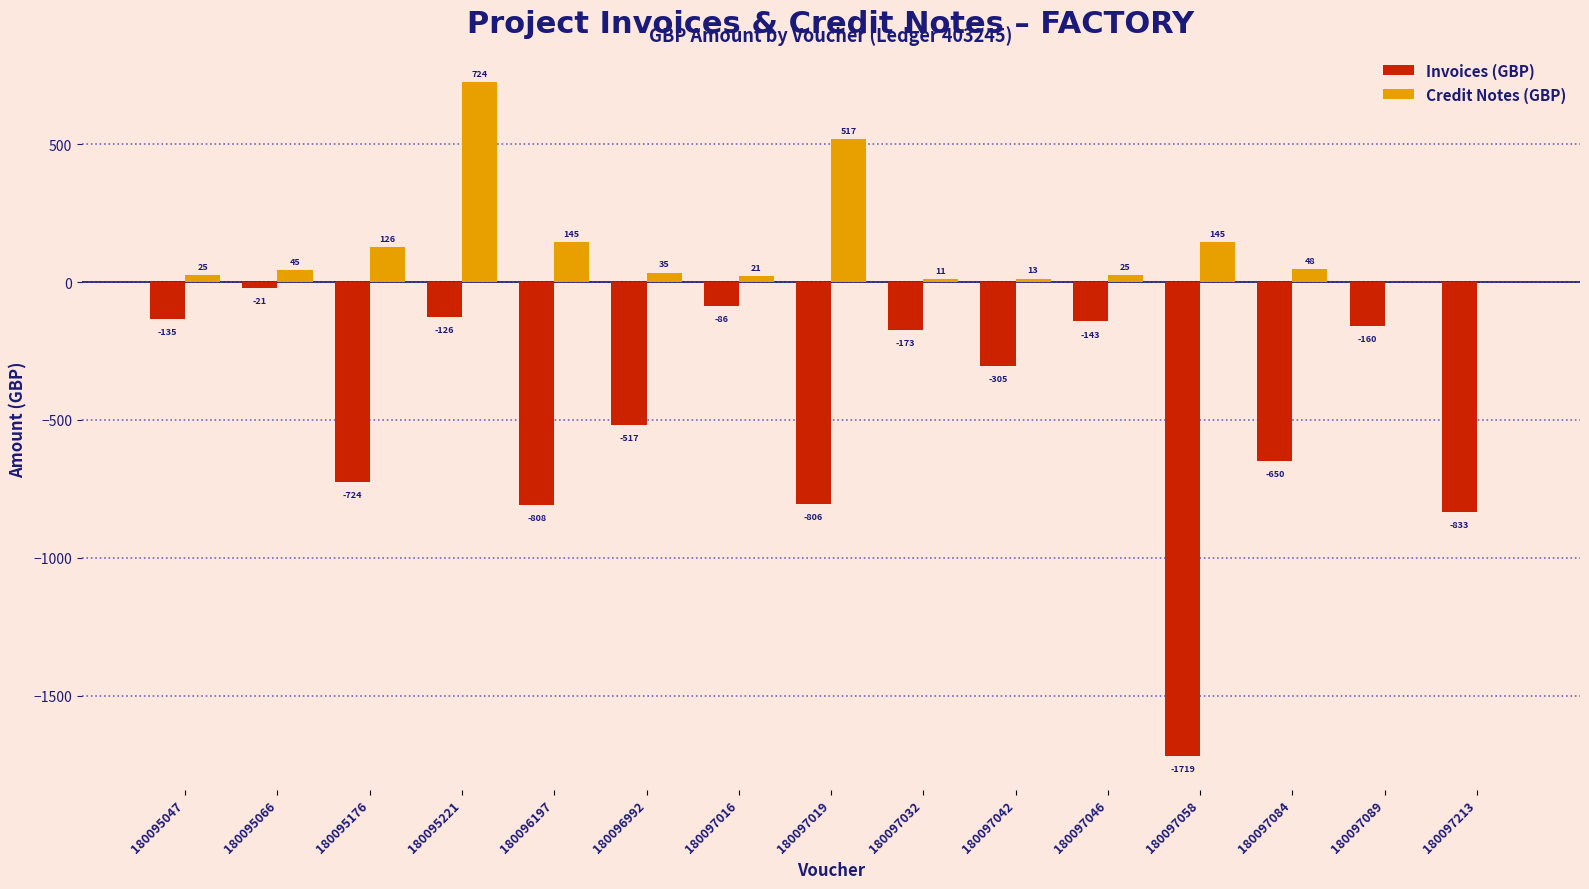

What value does the Credit Notes (GBP) series have at 180097042?

12.6